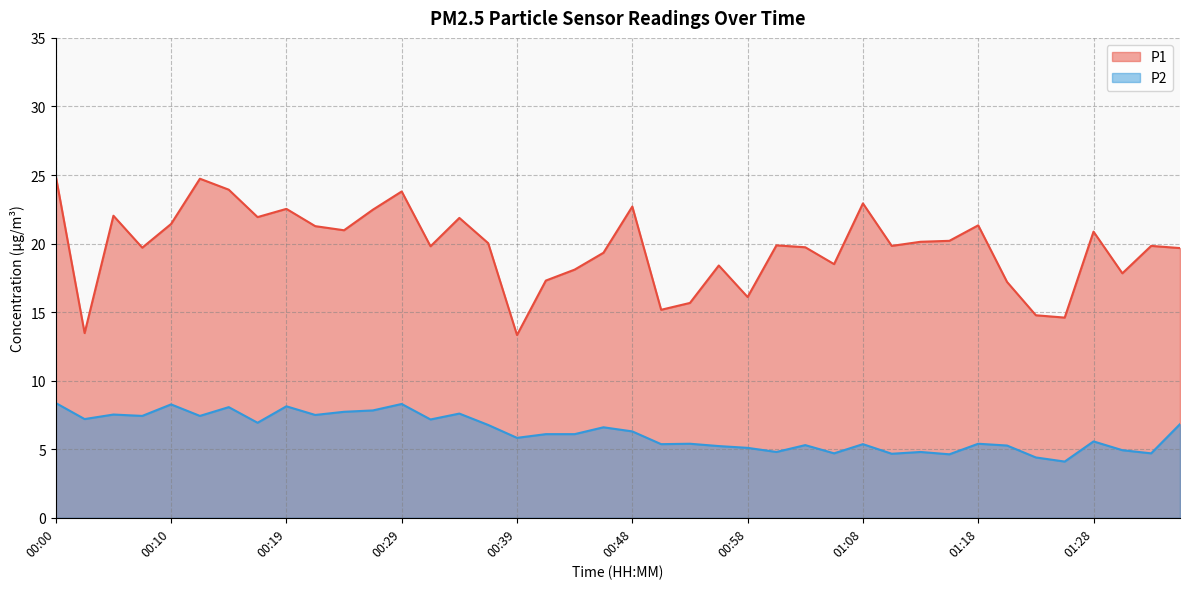

Reading left to right, list all the values displayed in this chart.

P1: 00:00=24.9	00:02=13.5	00:05=22.0	00:07=19.7	00:10=21.4	00:12=24.7	00:14=23.9	00:17=21.9	00:19=22.5	00:22=21.3	00:24=21.0	00:27=22.5	00:29=23.8	00:31=19.8	00:34=21.9	00:36=20.0	00:39=13.3	00:41=17.3	00:44=18.1	00:46=19.3	00:48=22.7	00:51=15.2	00:53=15.7	00:56=18.4	00:58=16.1	01:01=19.9	01:03=19.7	01:06=18.5	01:08=22.9	01:11=19.8	01:13=20.1	01:16=20.2	01:18=21.3	01:21=17.2	01:23=14.8	01:25=14.6	01:28=20.9	01:30=17.8	01:33=19.8	01:35=19.7
P2: 00:00=8.4	00:02=7.2	00:05=7.5	00:07=7.4	00:10=8.3	00:12=7.4	00:14=8.1	00:17=6.9	00:19=8.1	00:22=7.5	00:24=7.7	00:27=7.8	00:29=8.3	00:31=7.2	00:34=7.6	00:36=6.8	00:39=5.8	00:41=6.1	00:44=6.1	00:46=6.6	00:48=6.3	00:51=5.4	00:53=5.4	00:56=5.2	00:58=5.1	01:01=4.8	01:03=5.3	01:06=4.7	01:08=5.4	01:11=4.7	01:13=4.8	01:16=4.6	01:18=5.4	01:21=5.3	01:23=4.4	01:25=4.1	01:28=5.6	01:30=4.9	01:33=4.7	01:35=6.8